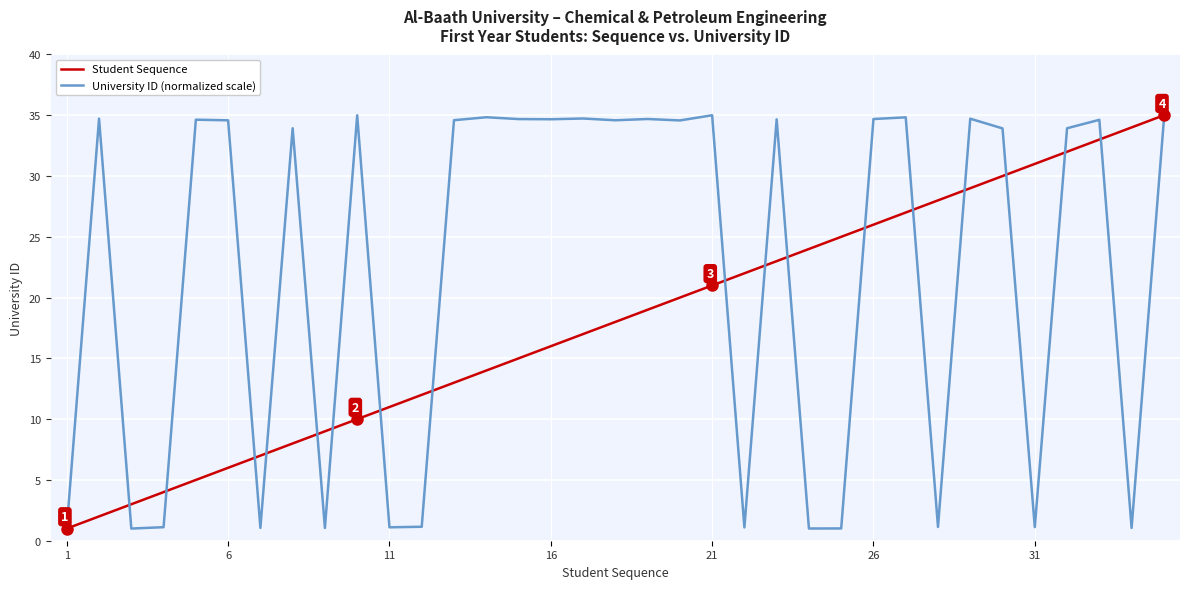

What is the highest value of the Student Sequence series?

35.0